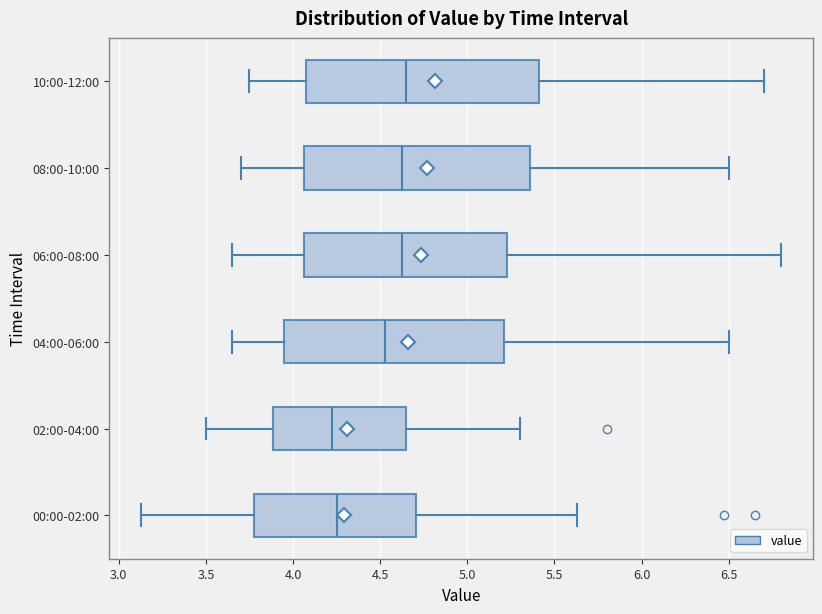

Reading bottom to top, read every box against the x-axis: the position of its median line, the range the box covers, and the ends of its whiskers. The values are not printed on the chart, so give them approximately, as read against the axis.

00:00-02:00: median 4.25, box 3.80 to 4.70, whiskers 3.15 to 5.65
02:00-04:00: median 4.25, box 3.90 to 4.65, whiskers 3.50 to 5.30
04:00-06:00: median 4.55, box 3.95 to 5.20, whiskers 3.65 to 6.50
06:00-08:00: median 4.65, box 4.05 to 5.25, whiskers 3.65 to 6.80
08:00-10:00: median 4.65, box 4.05 to 5.35, whiskers 3.70 to 6.50
10:00-12:00: median 4.65, box 4.10 to 5.40, whiskers 3.75 to 6.70